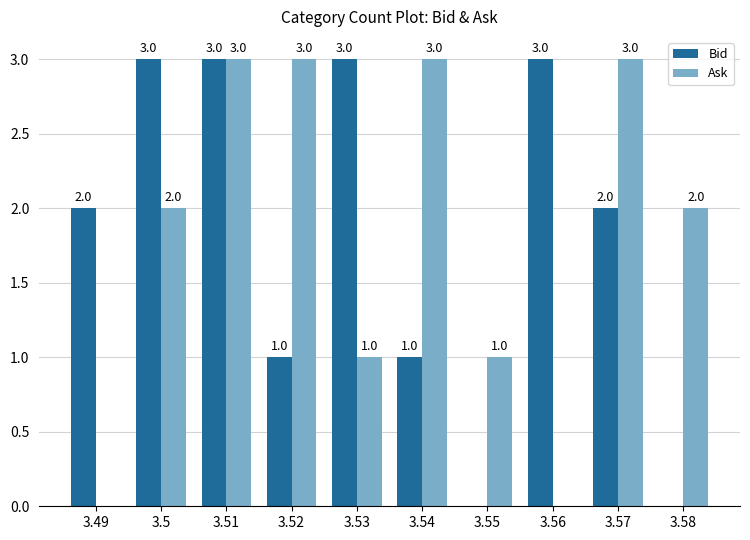

What is the sum of all Bid values?

18